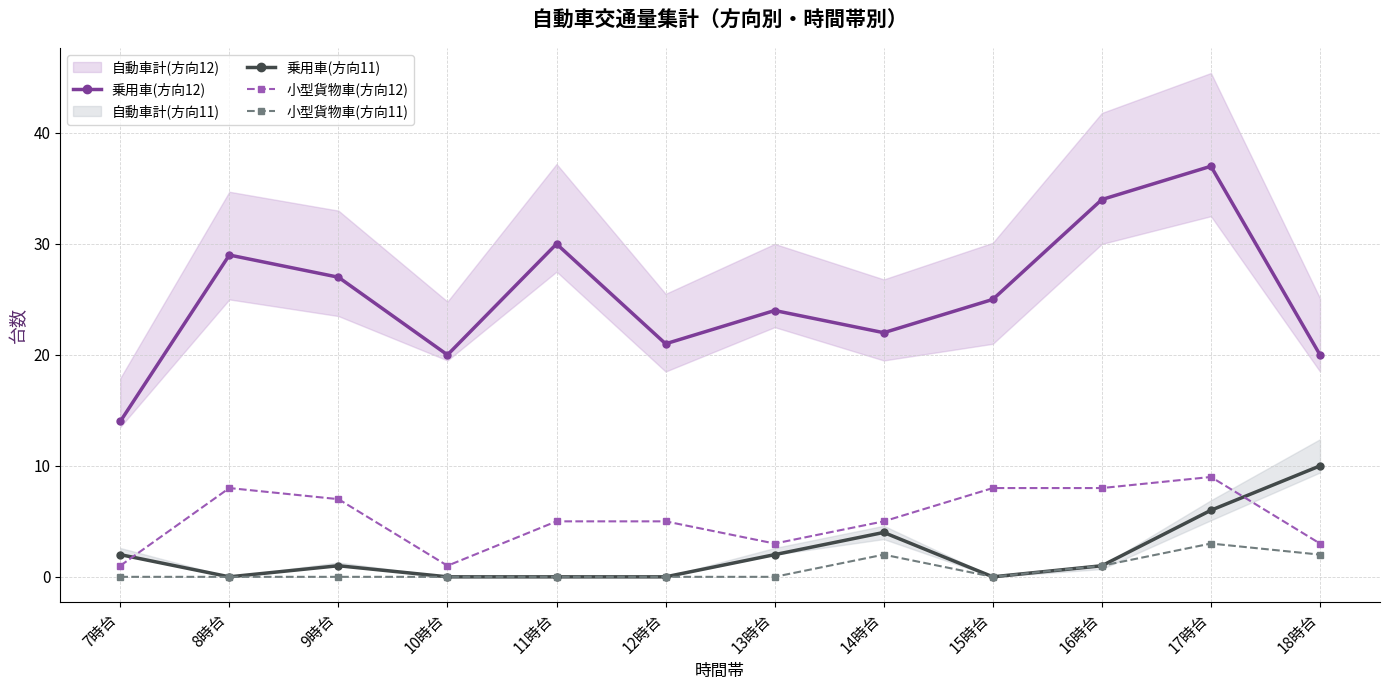

Does the chart display data point markers on the line(s)?

Yes